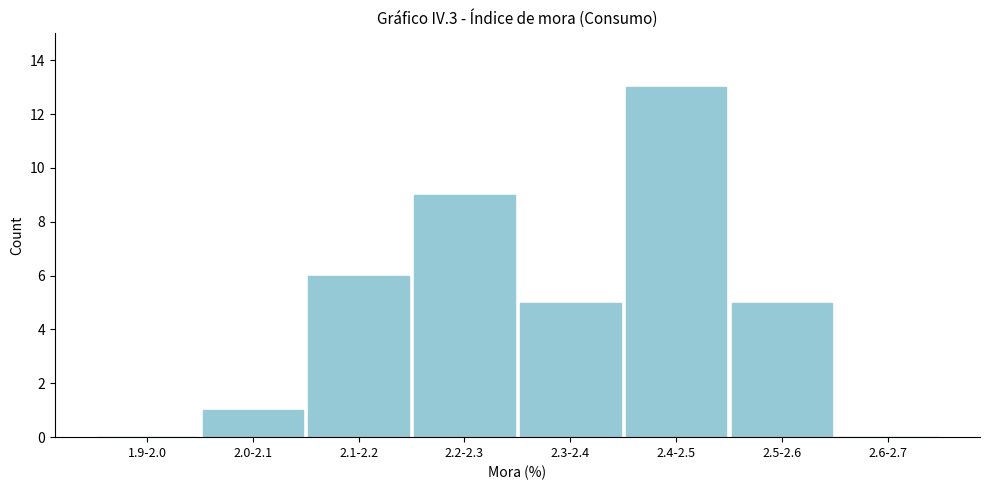

Reading left to right, extract all data points from this chart.

1.9-2.0=0	2.0-2.1=1	2.1-2.2=6	2.2-2.3=9	2.3-2.4=5	2.4-2.5=13	2.5-2.6=5	2.6-2.7=0